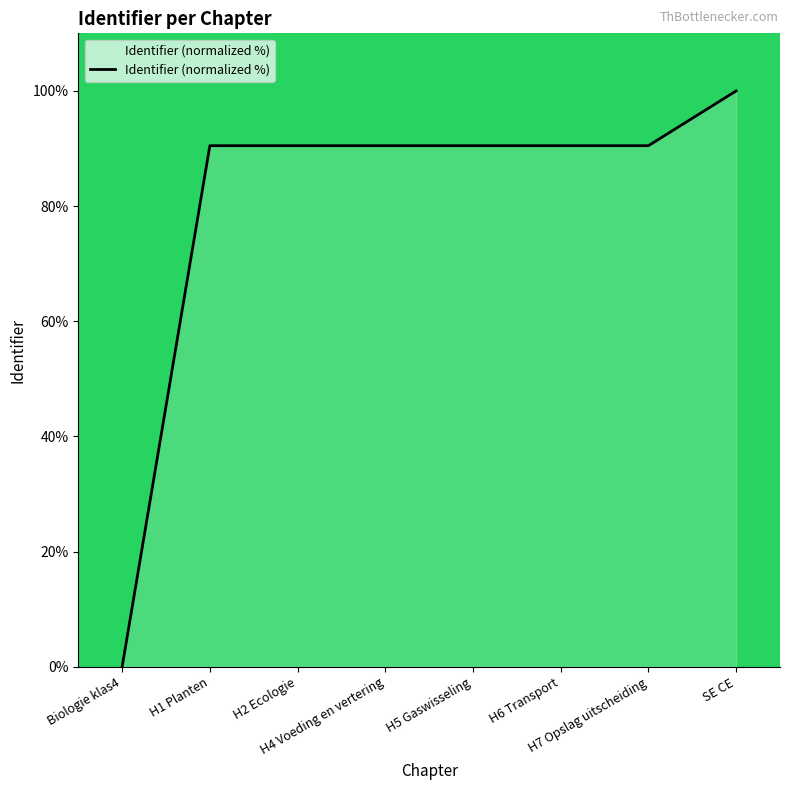

What is the greatest value displayed?

100.0